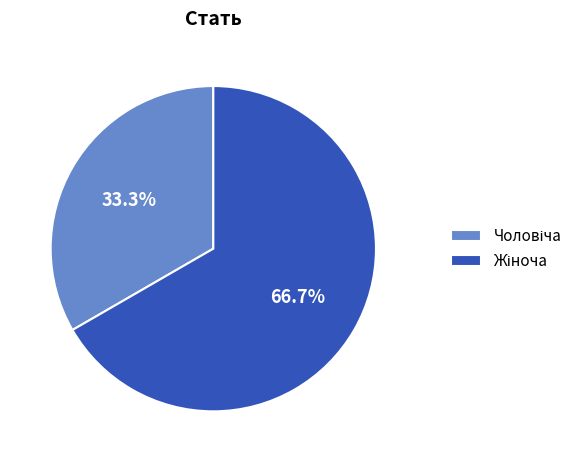

Is there a majority slice in this chart?

Yes